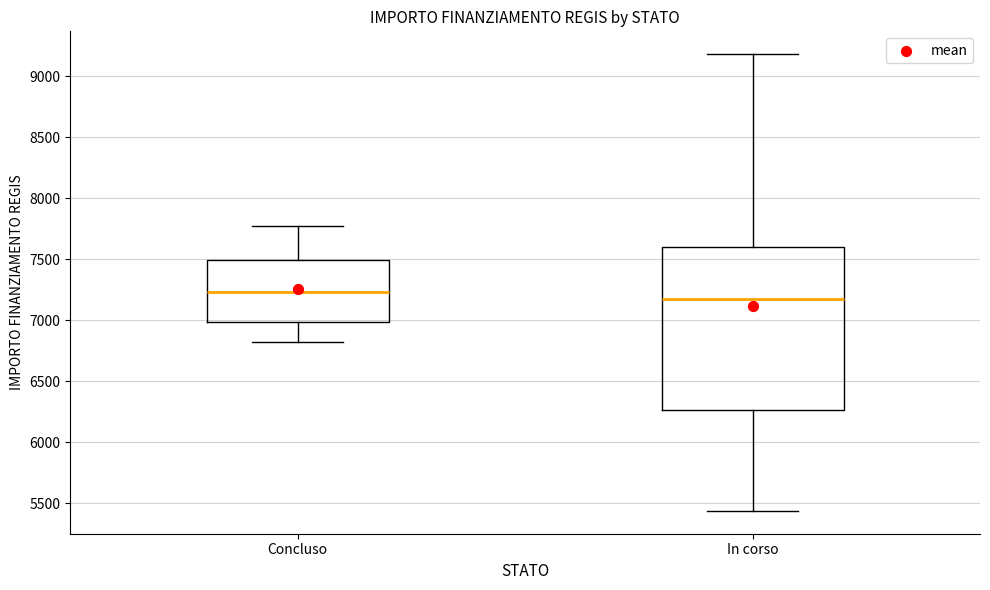

Reading left to right, transcribe this box plot: for each box, give where its median line is, the range the box spans, and where its two whiskers end, as read against the y-axis. The values are not printed on the chart, so give them approximately, as read against the axis.

Concluso: median 7250, box 7000 to 7500, whiskers 6800 to 7750
In corso: median 7150, box 6250 to 7600, whiskers 5450 to 9200